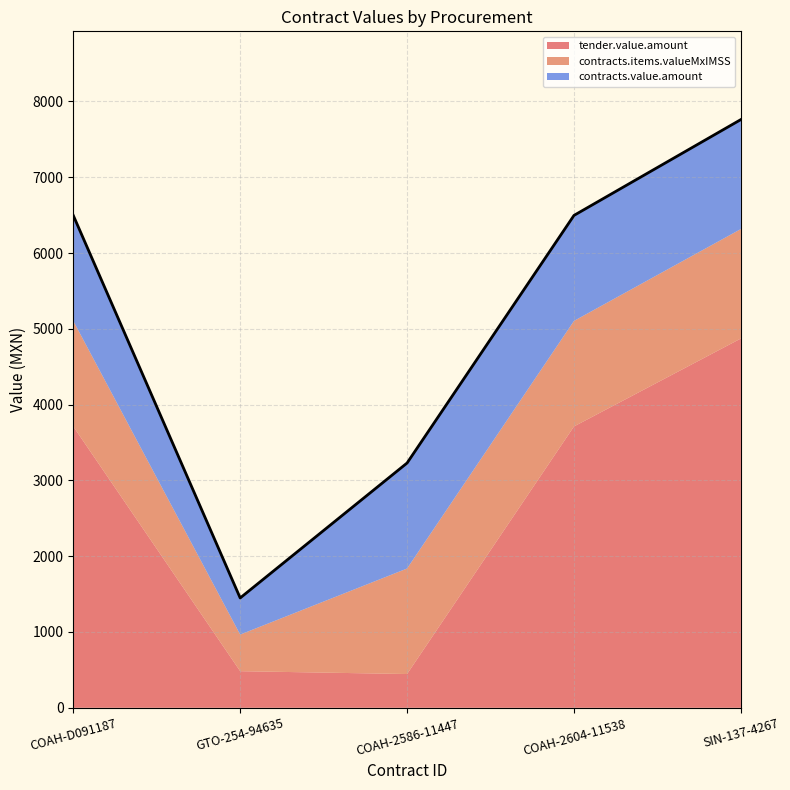

What is the label of the 2nd point from the right?

COAH-2604-11538